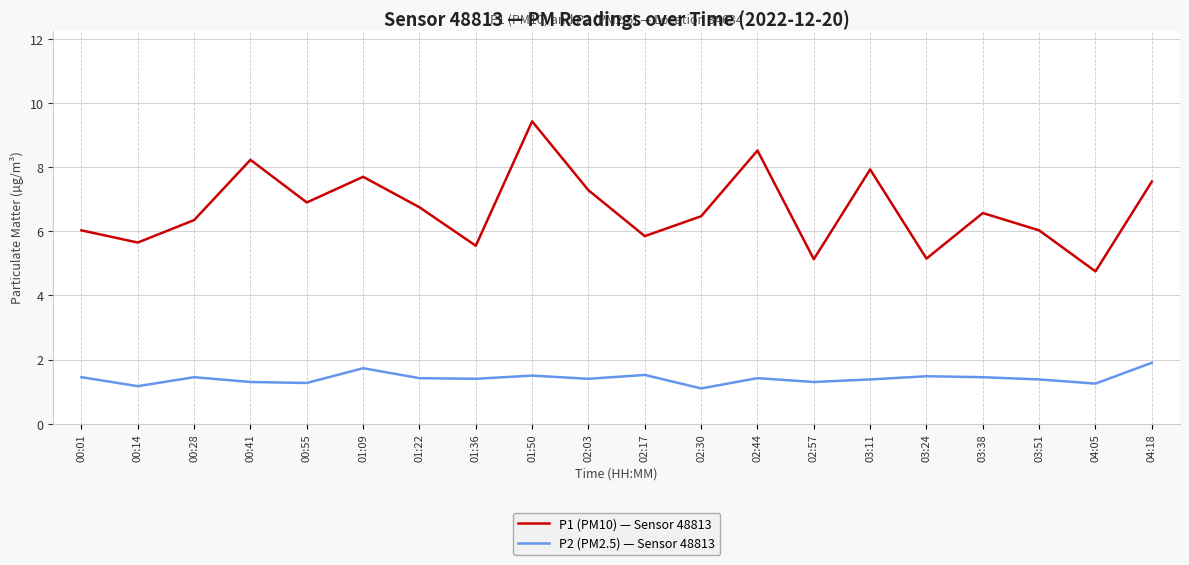

True or false: P1 (PM10) — Sensor 48813 and P2 (PM2.5) — Sensor 48813 cross at least once.

False